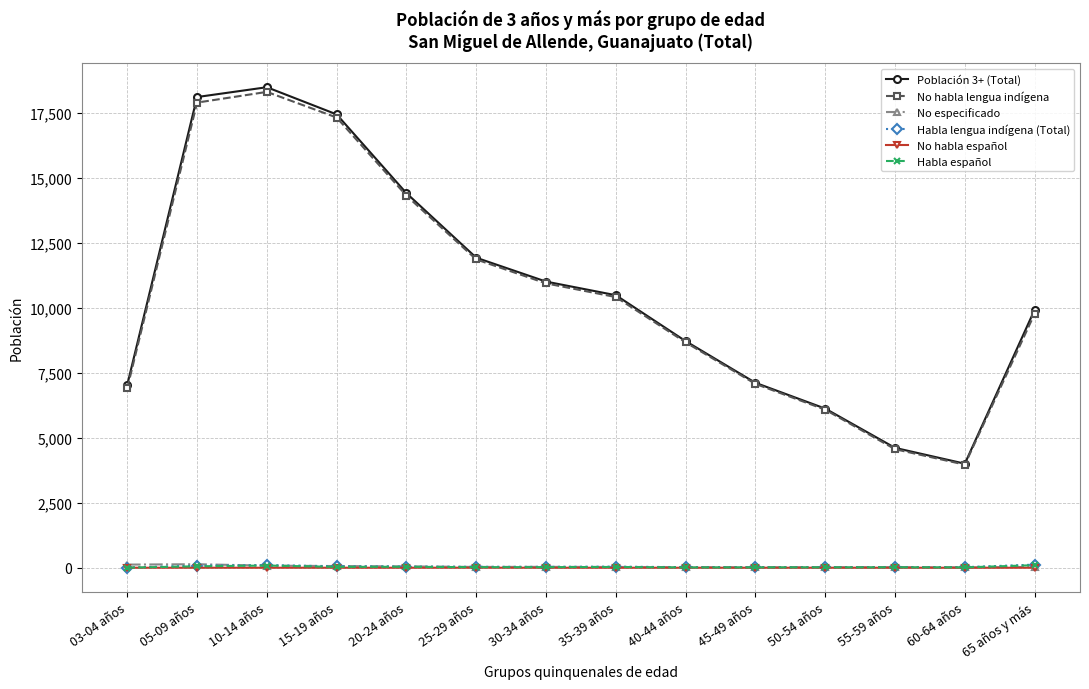

True or false: Habla lengua indígena (Total) and Habla español cross at least once.

False